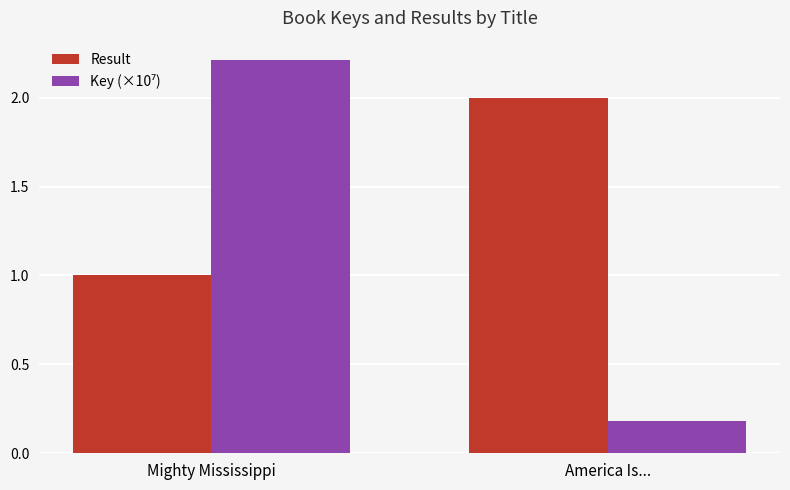

What is the greatest value displayed?

2.2